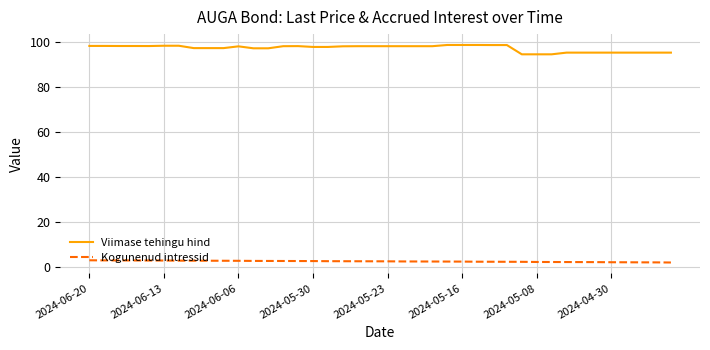

Which series has the largest total across all categories?

Viimase tehingu hind